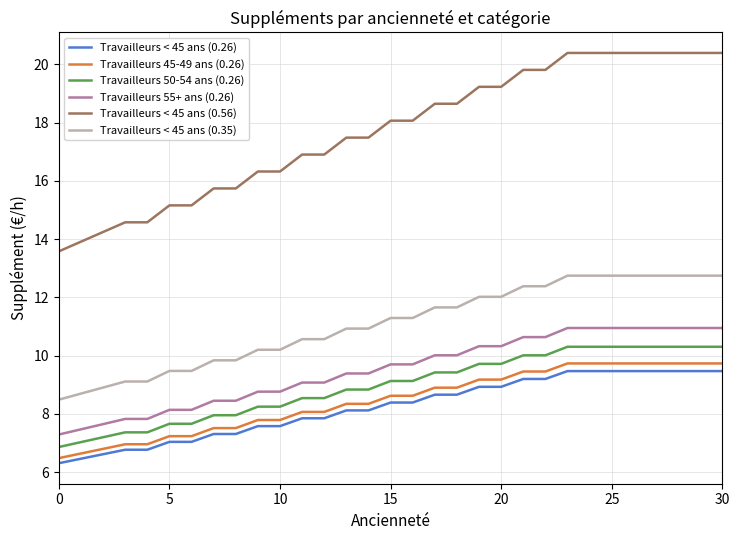

What is the smallest value displayed?

6.3